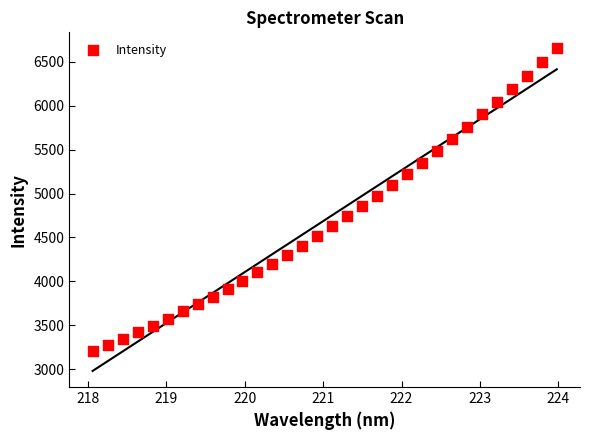

What is the range of X values (max minus min)?

5.9